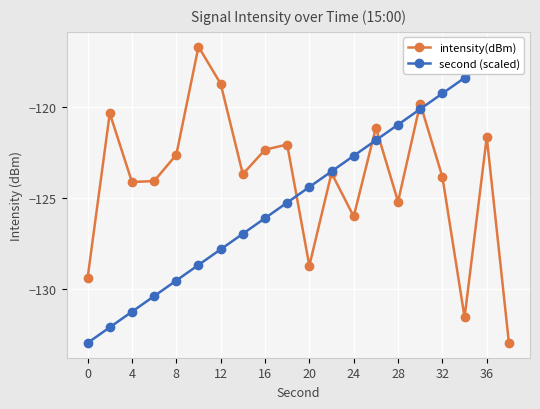

How many interior local peaks does the intensity(dBm) series have?

7